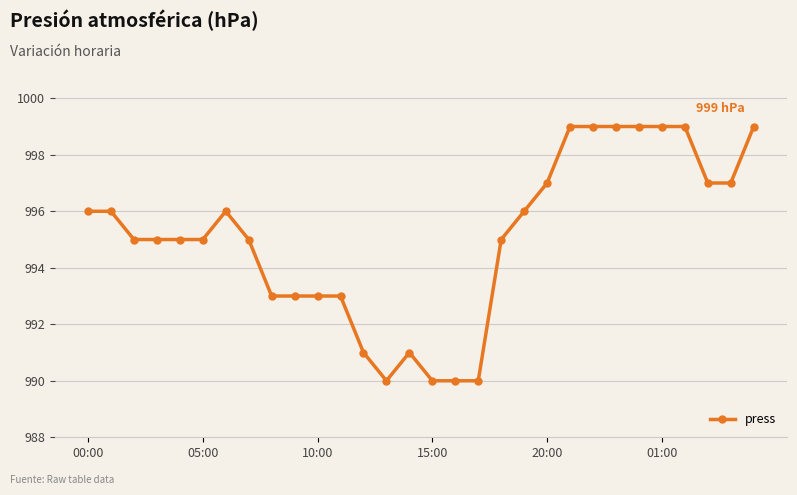

What is the average value?

995